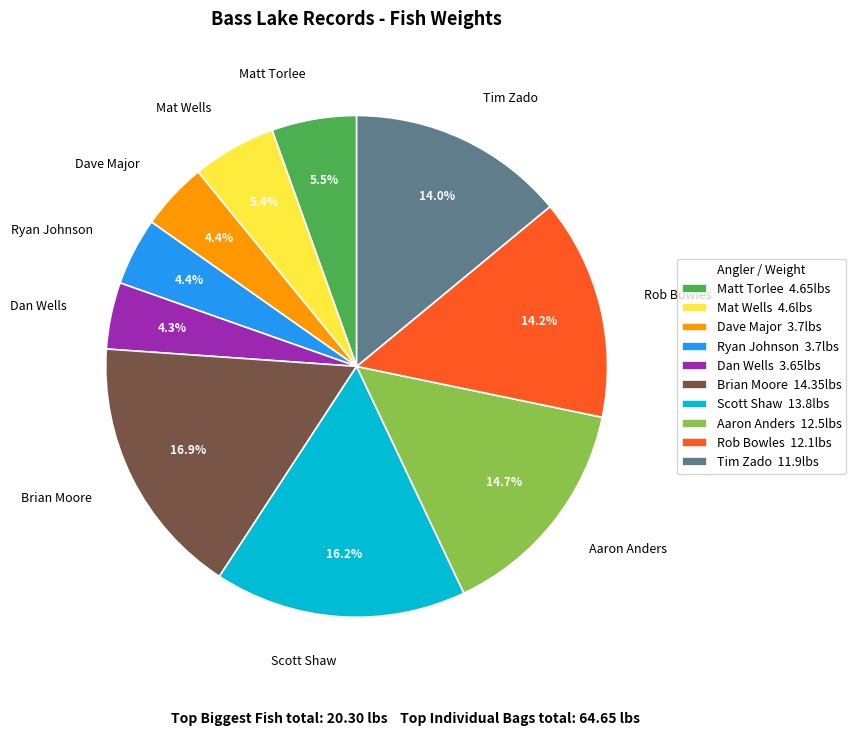

Between Ryan Johnson and Matt Torlee, which is larger?

Matt Torlee